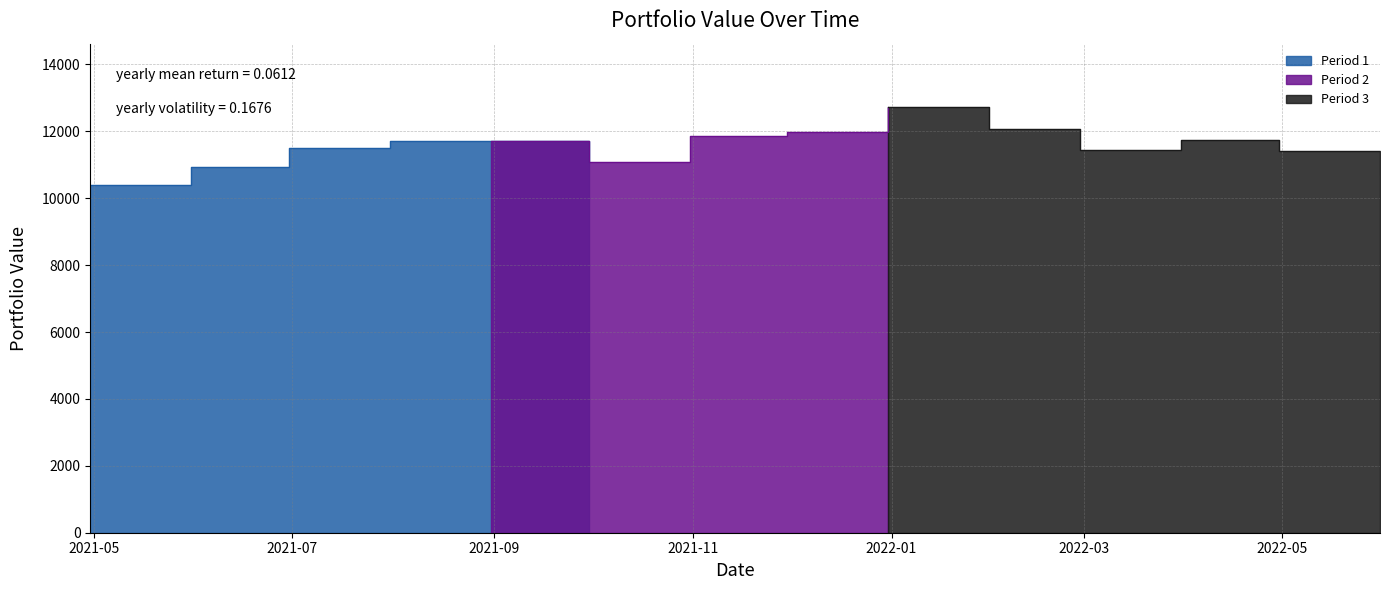

What is the value of the 10th point from the left?

12064.1